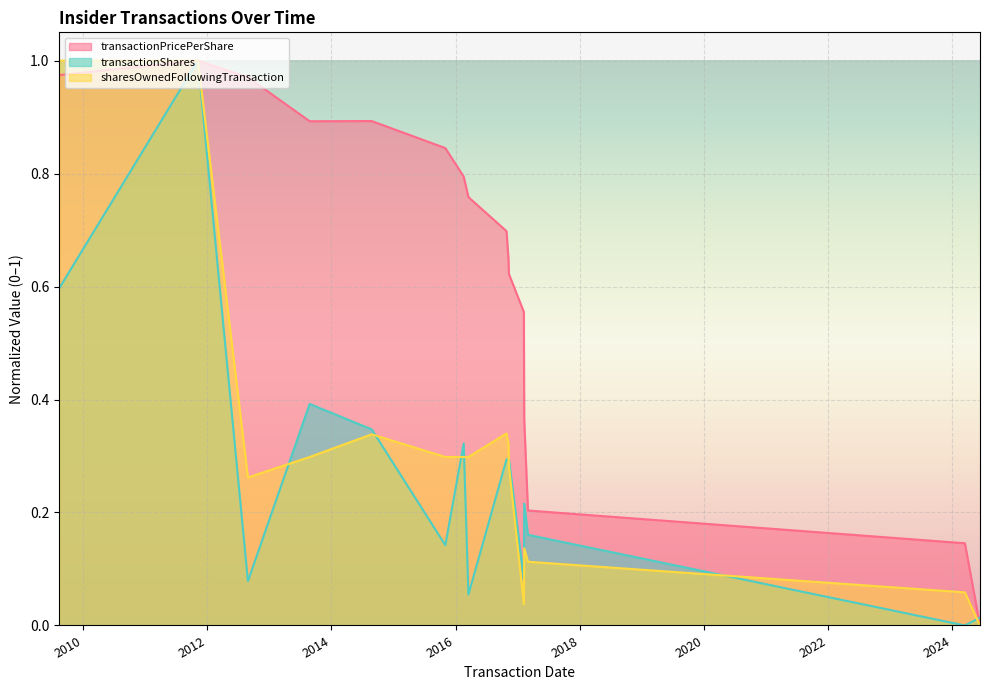

At how many categories does at least one series exceed 0?

16